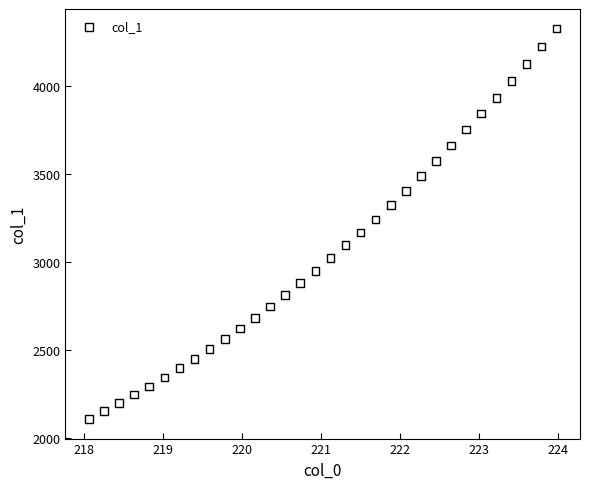

What is the range of Y values (max minus min)?

2218.4